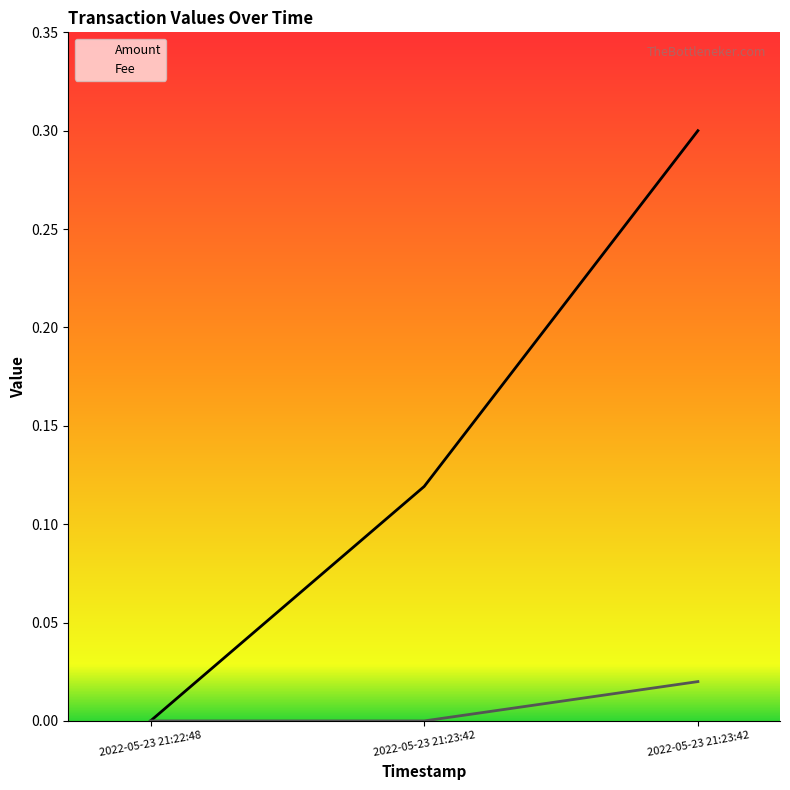

At how many categories does at least one series exceed 0?

2